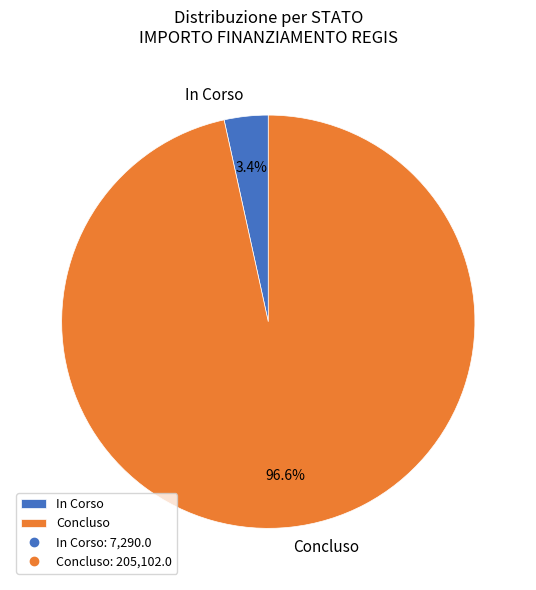

Which category has the smallest portion of the pie?

In Corso